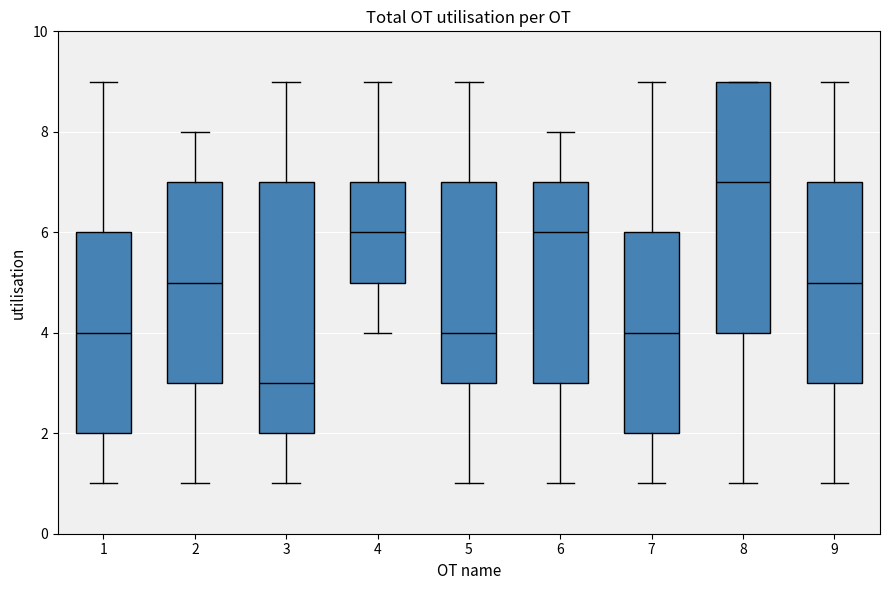

Where does the median line of the box at x = 4 sit on the y-axis? The values are not printed on the chart, so give them approximately, as read against the axis.

6